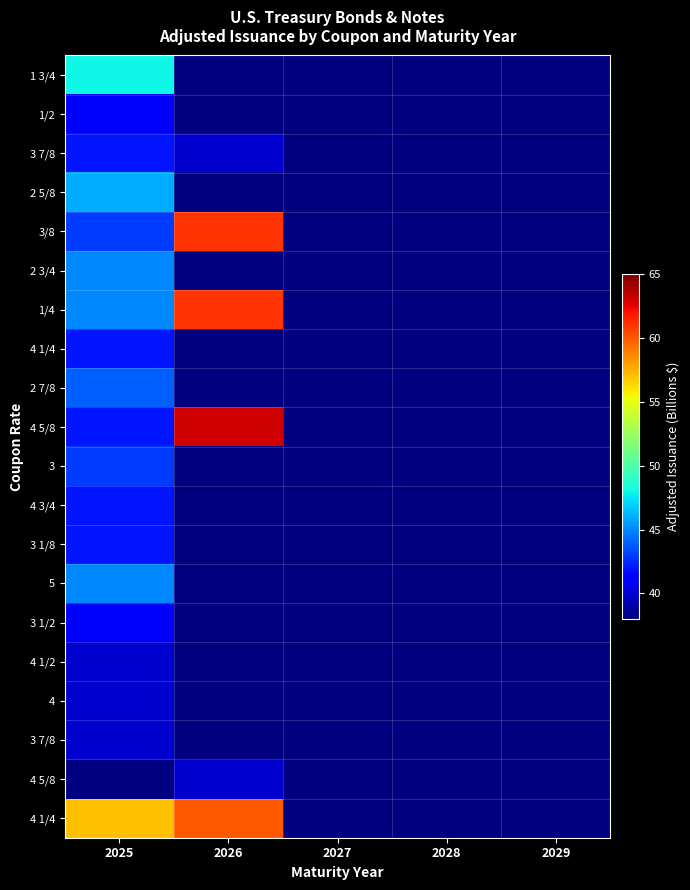

What is the greatest value displayed?

63.0